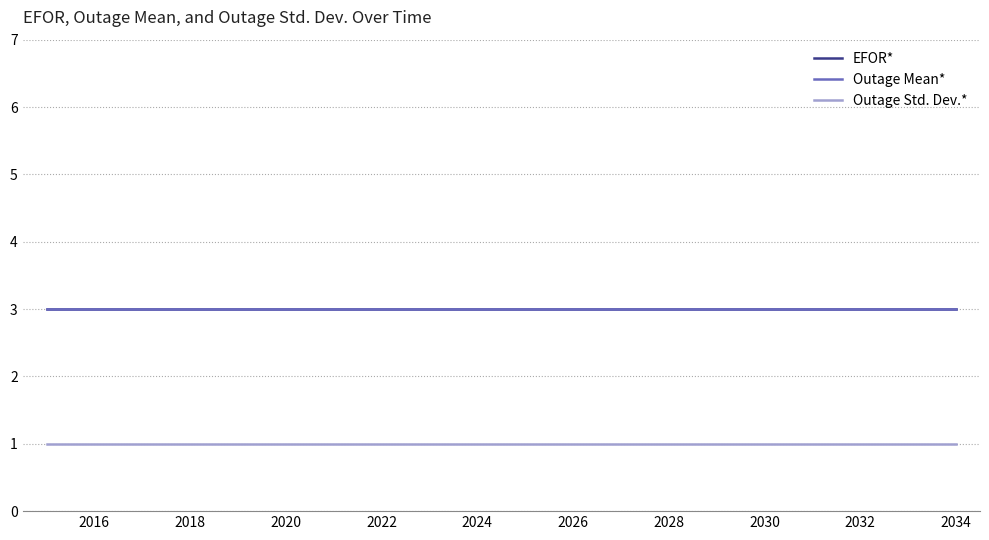

Does the chart have visible grid lines?

Yes